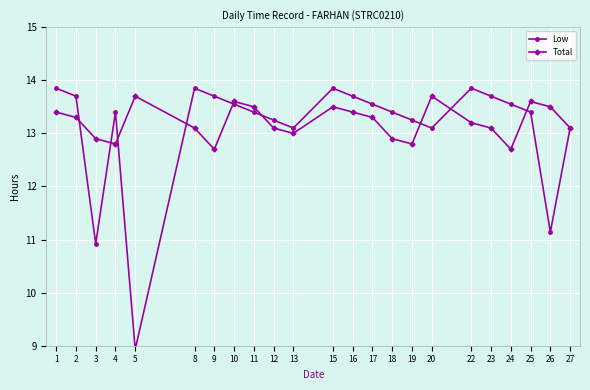

Which series ends up on top after the final intersection of Total and Low?

Total